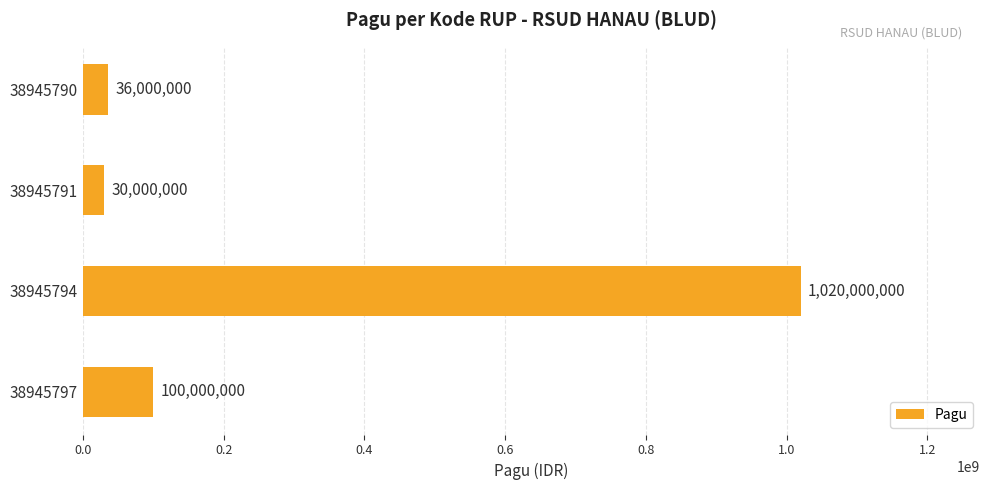

Which has a higher value, 38945790 or 38945791?

38945790